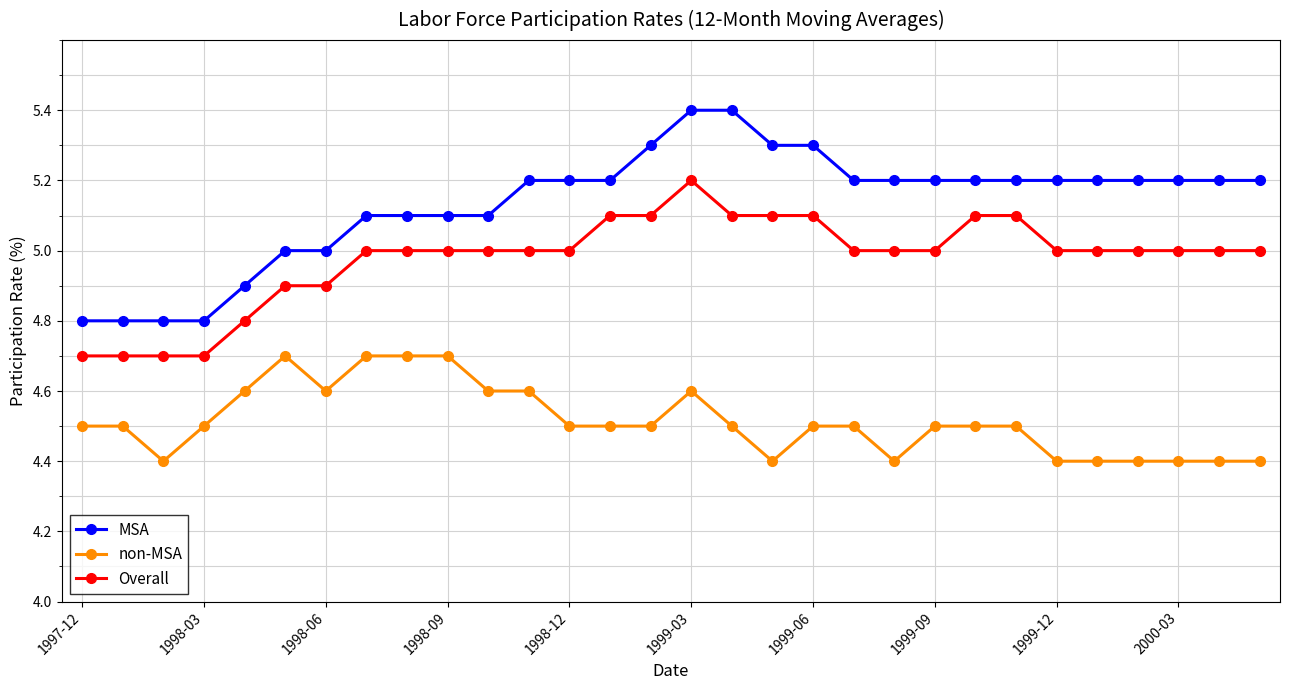

How many data points does each series have?

30